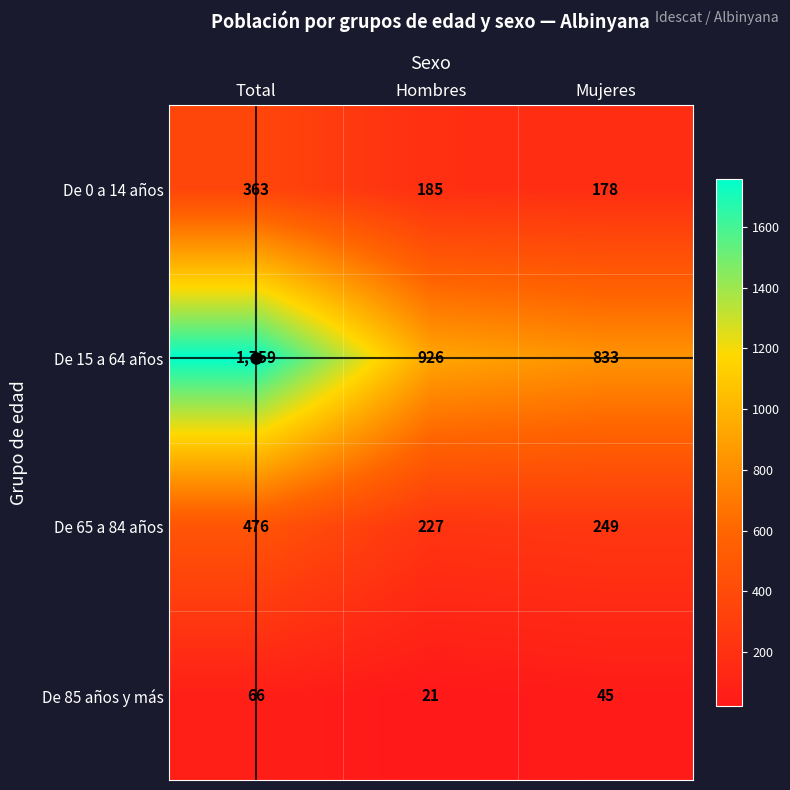

How many De 15 a 64 años values are between 833 and 1759?

3